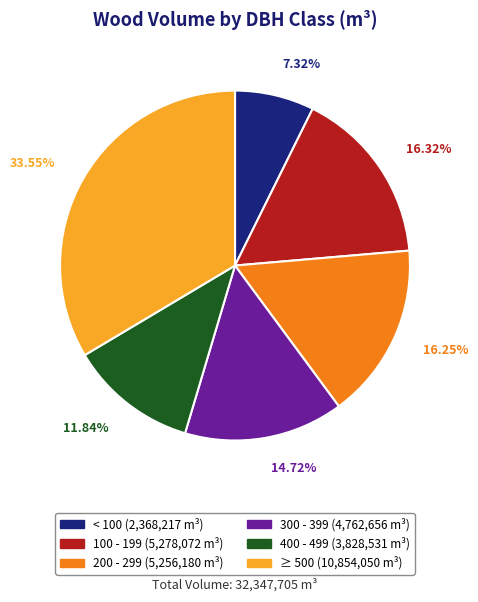

How many slices are in this pie chart?

6